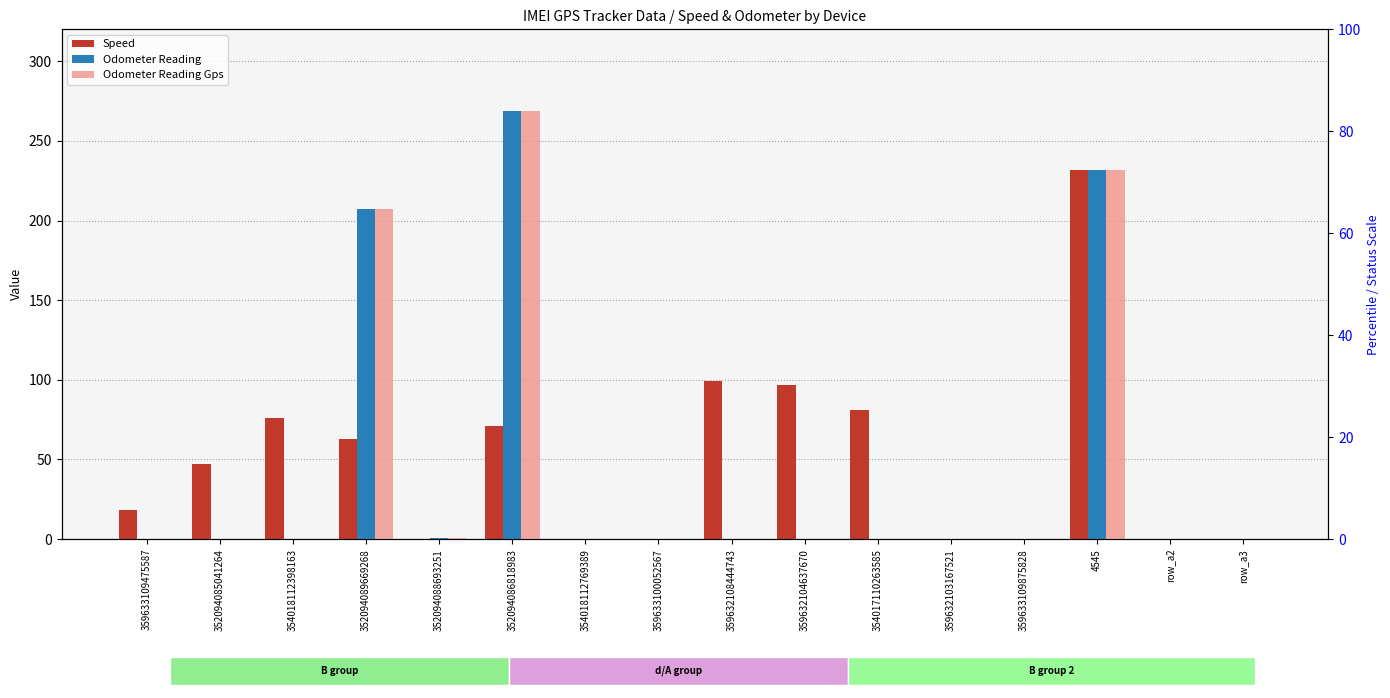

What is the average value of the Odometer Reading Gps series?

44